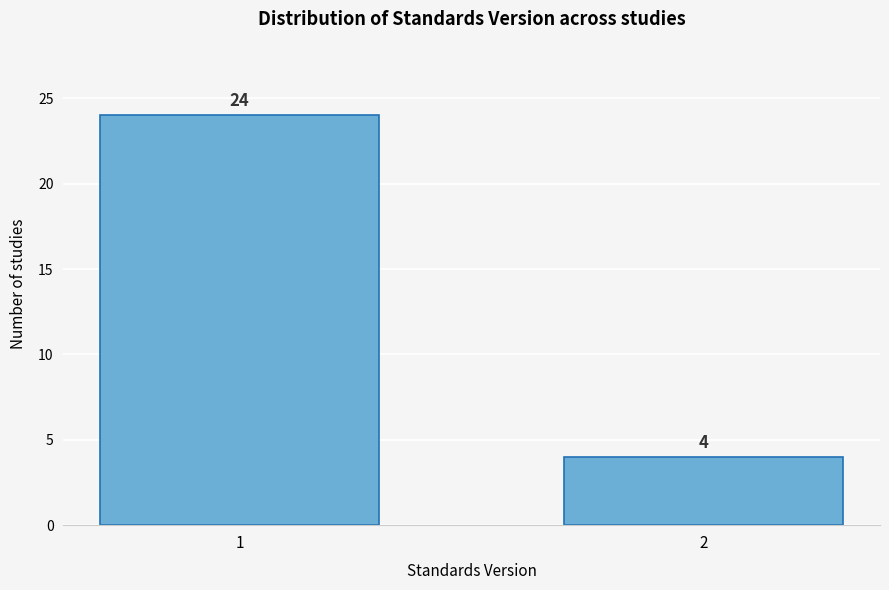

Reading left to right, transcribe all the data shown in this chart.

1=24	2=4